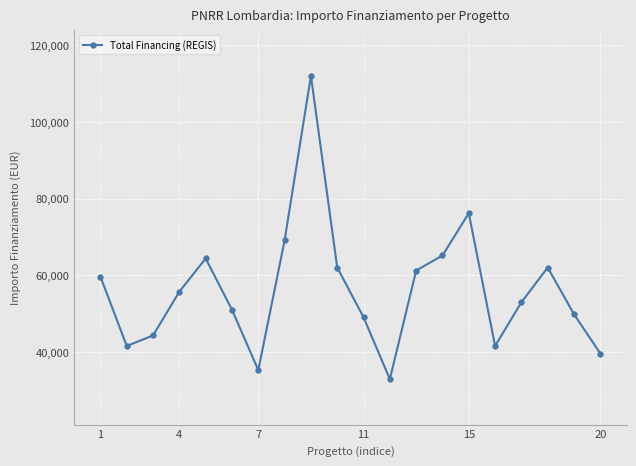

What is the value of the 2nd point from the left?

41637.2